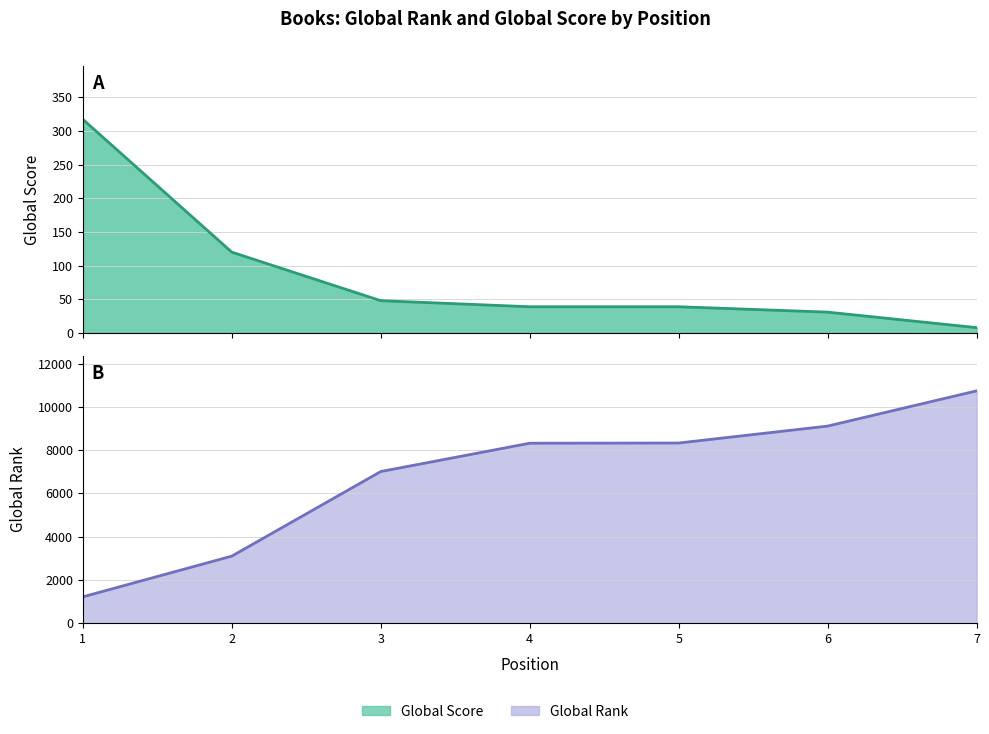

Rank the series by their maximum value, from highest to lowest.

Global Rank, Global Score